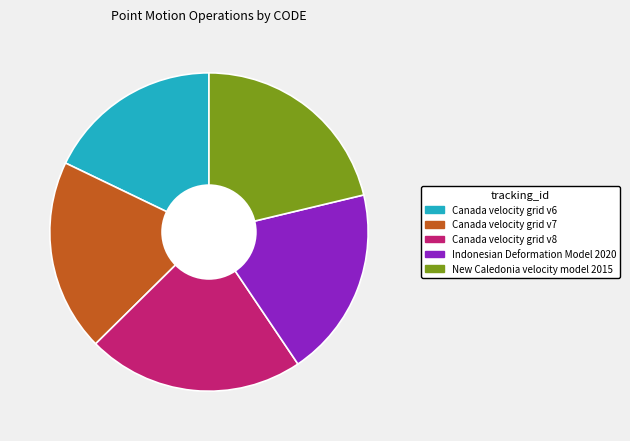

Is Indonesian Deformation Model 2020 the majority of the pie?

No